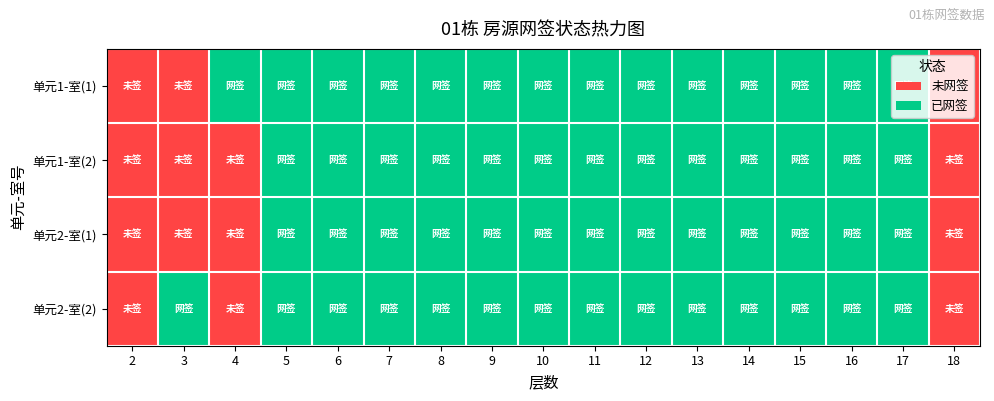

Reading right to left, transcribe all the data shown in this chart.

单元1-室(1): 18=0	17=1	16=1	15=1	14=1	13=1	12=1	11=1	10=1	9=1	8=1	7=1	6=1	5=1	4=1	3=0	2=0
单元1-室(2): 18=0	17=1	16=1	15=1	14=1	13=1	12=1	11=1	10=1	9=1	8=1	7=1	6=1	5=1	4=0	3=0	2=0
单元2-室(1): 18=0	17=1	16=1	15=1	14=1	13=1	12=1	11=1	10=1	9=1	8=1	7=1	6=1	5=1	4=0	3=0	2=0
单元2-室(2): 18=0	17=1	16=1	15=1	14=1	13=1	12=1	11=1	10=1	9=1	8=1	7=1	6=1	5=1	4=0	3=1	2=0